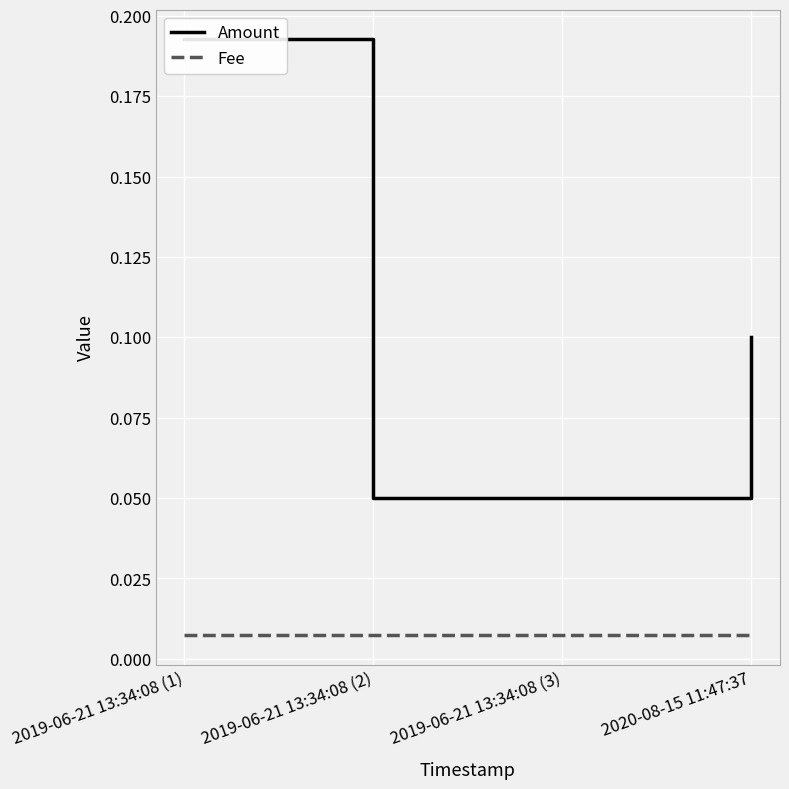

How many data points does each series have?

4